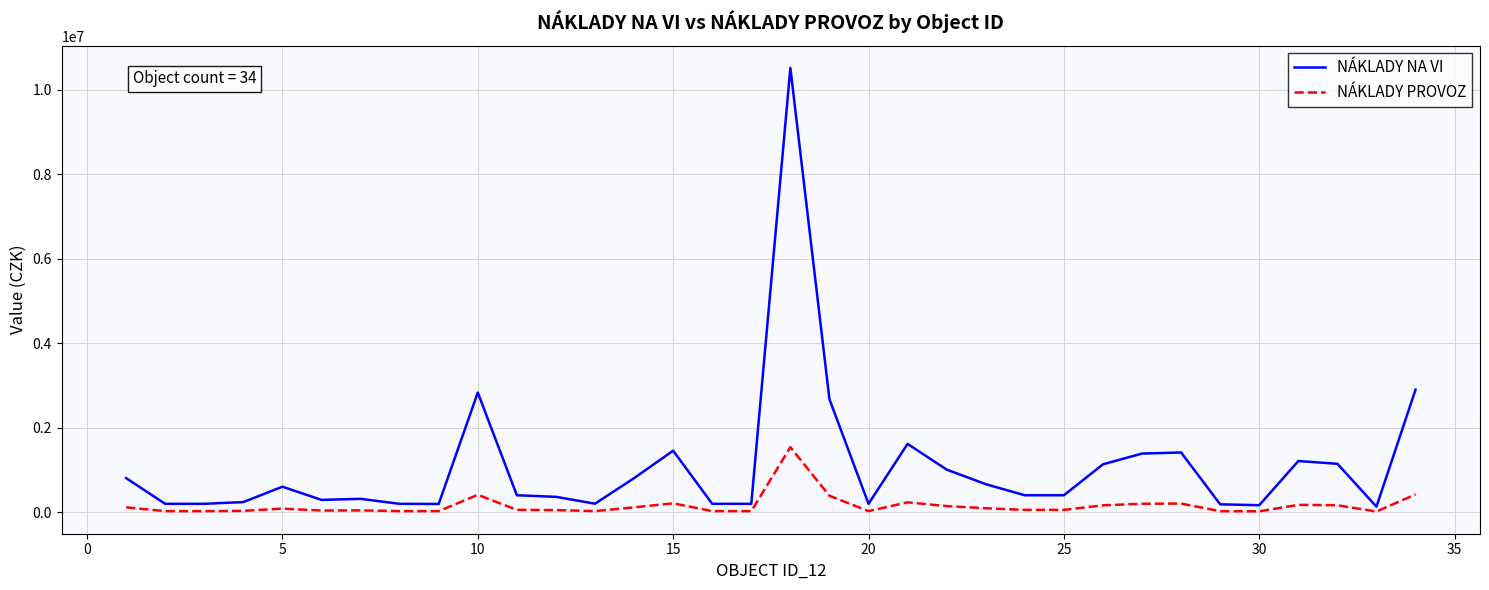

List the series in order of their peak value, highest first.

NÁKLADY NA VI, NÁKLADY PROVOZ